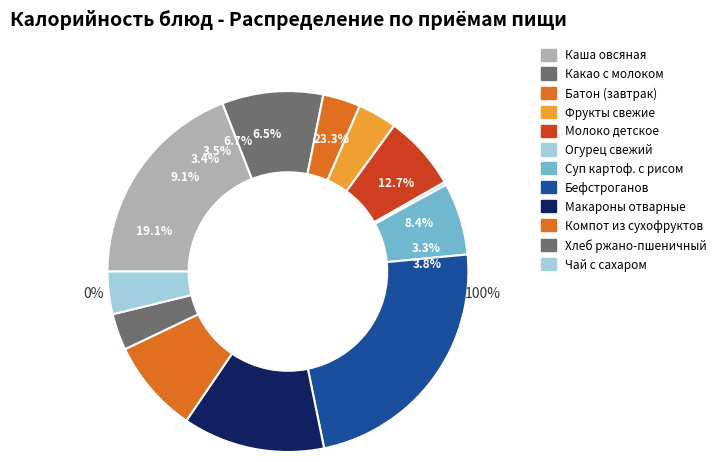

What is the change in value from ФРУКТЫ СВЕЖИЕ to КОМПОТ ИЗ СМЕСИ СУХОФРУКТОВ?

+76.3